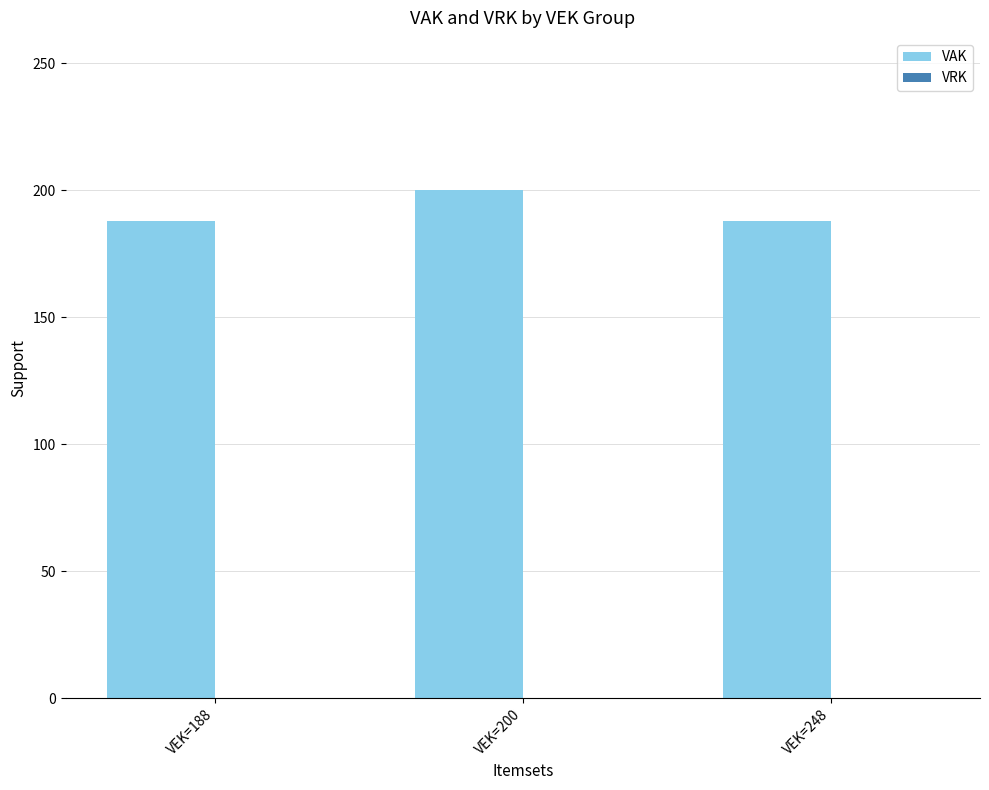

Is it true that the value at VEK=248 is 327?

False